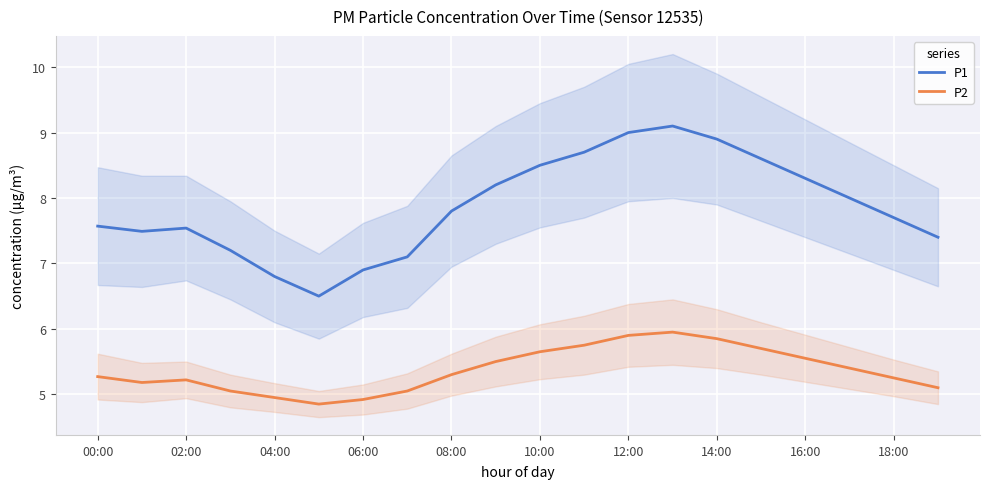

Which series has the largest range (max minus min)?

P1